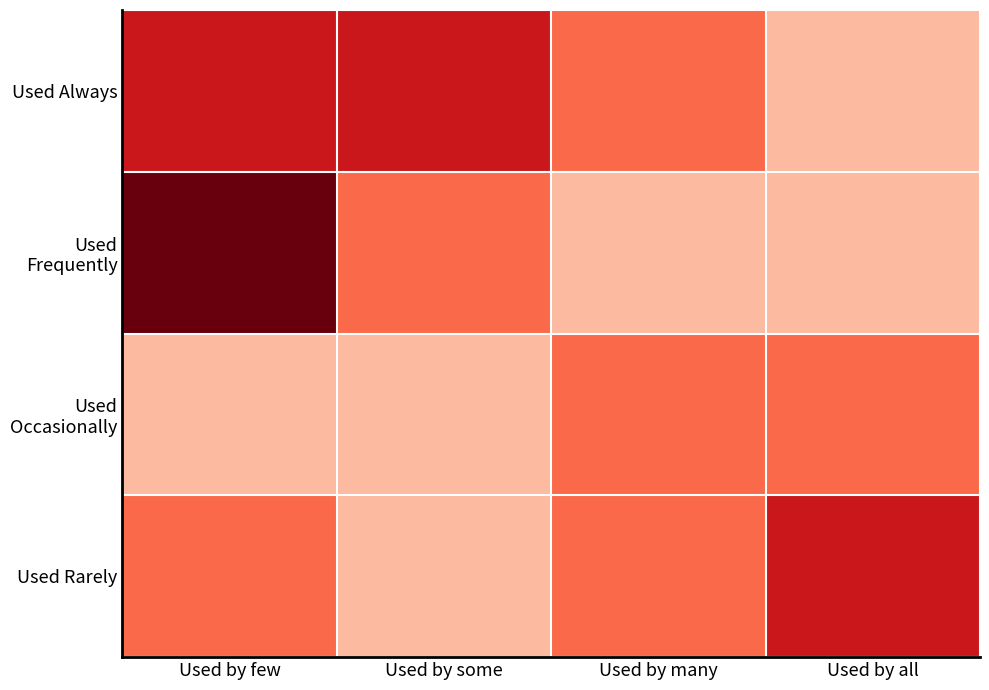

What is the spread (max minus min) of values at Used by few?

3